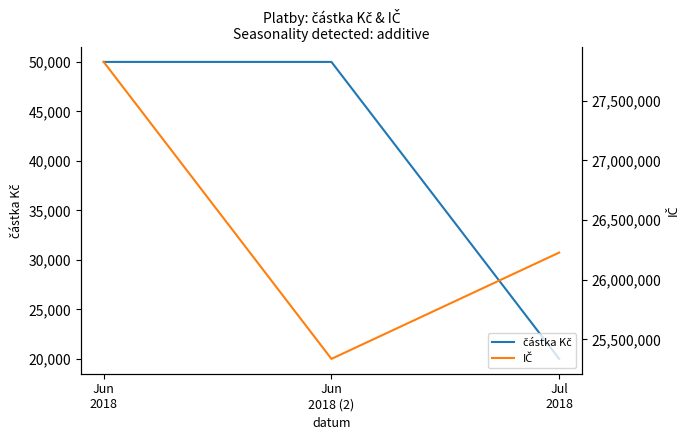

Which category has the lowest value in the částka Kč series?

Jul
2018